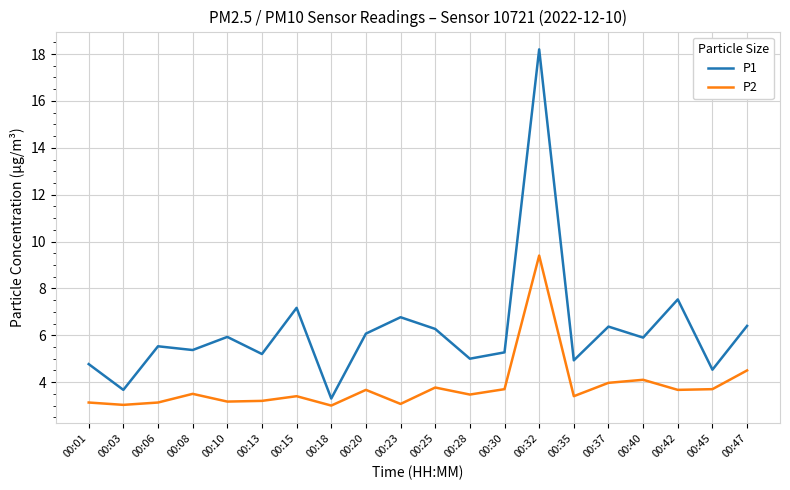

What is the greatest value displayed?

18.2